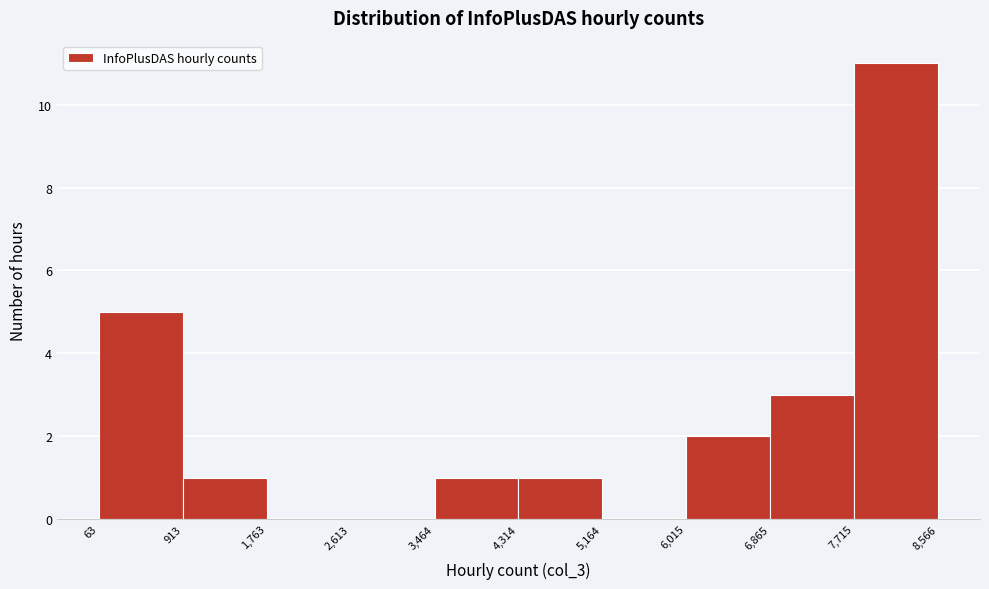

Which range on the x-axis has the tallest bar?

7,715 to 8,566